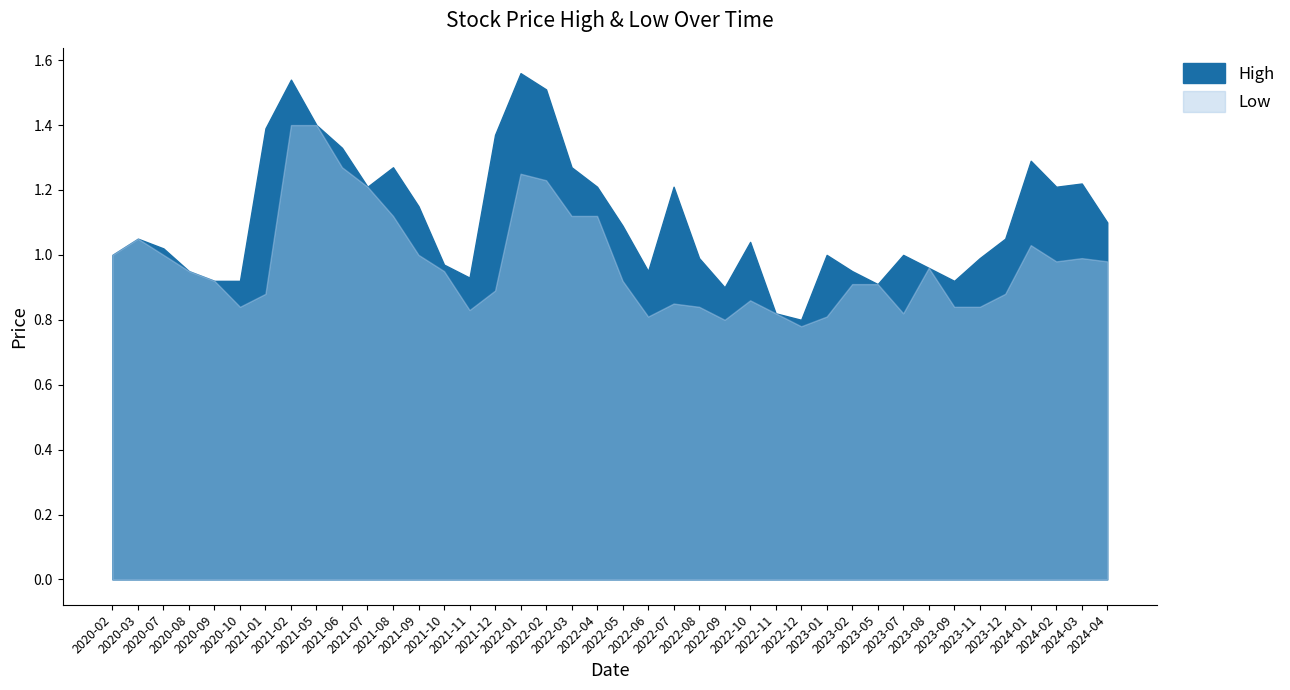

Reading right to left, what are all the values shown in this chart?

High: 1.1	1.2	1.2	1.3	1.1	1.0	0.9	1.0	1.0	0.9	0.9	1.0	0.8	0.8	1.0	0.9	1.0	1.2	0.9	1.1	1.2	1.3	1.5	1.6	1.4	0.9	1.0	1.1	1.3	1.2	1.3	1.4	1.5	1.4	0.9	0.9	0.9	1.0	1.1	1.0
Low: 1.0	1.0	1.0	1.0	0.9	0.8	0.8	1.0	0.8	0.9	0.9	0.8	0.8	0.8	0.9	0.8	0.8	0.8	0.8	0.9	1.1	1.1	1.2	1.2	0.9	0.8	0.9	1.0	1.1	1.2	1.3	1.4	1.4	0.9	0.8	0.9	0.9	1.0	1.1	1.0